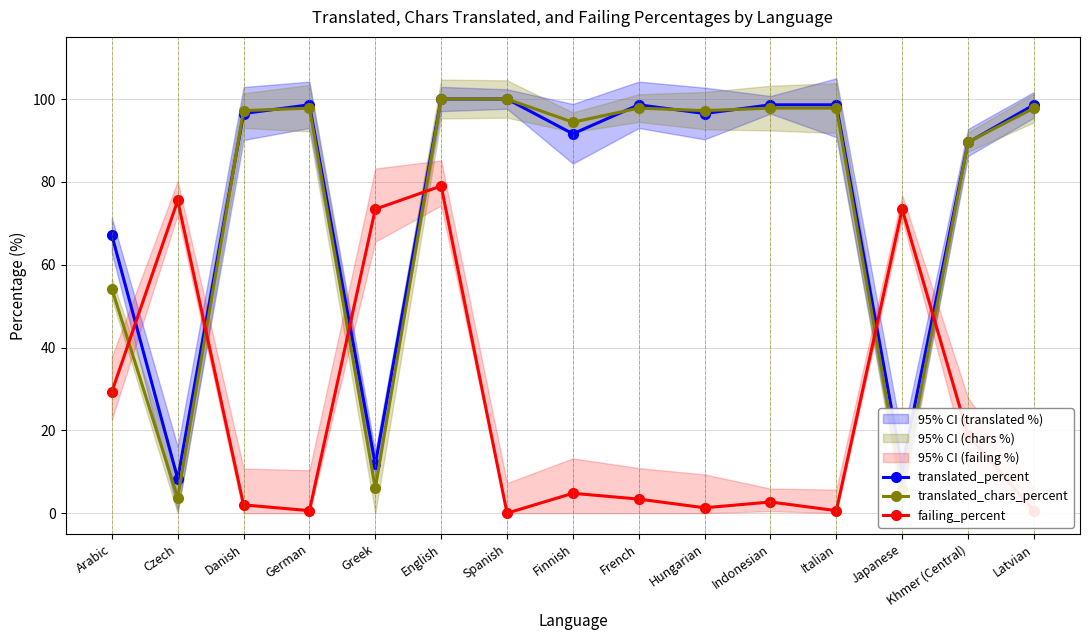

True or false: translated_percent and failing_percent cross at least once.

True